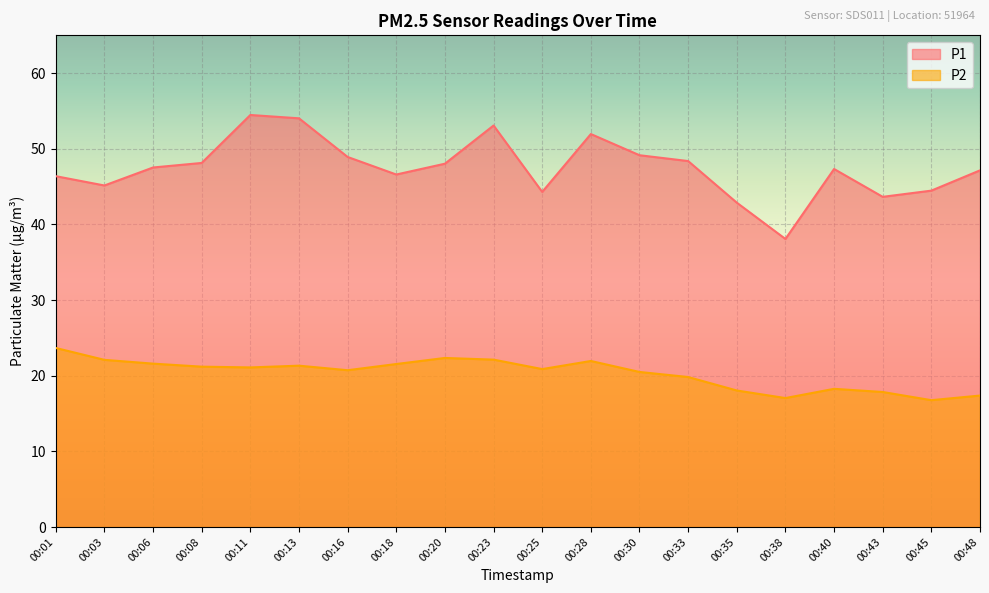

Which category has the highest value in the P2 series?

00:01